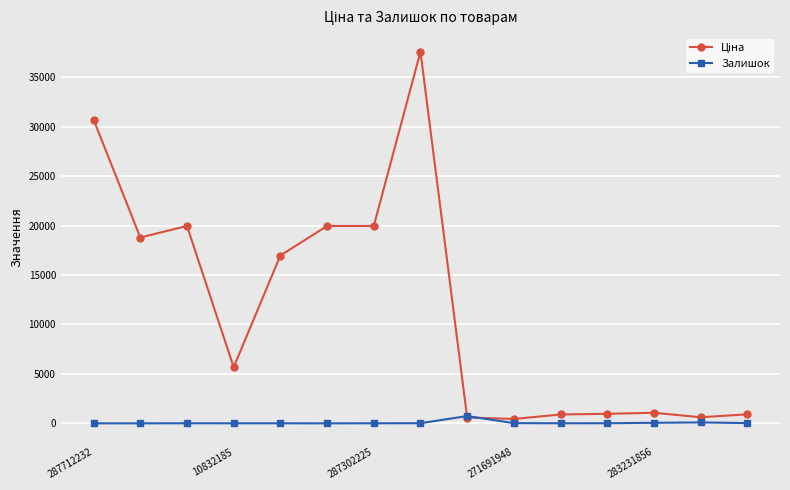

At how many categories does at least one series exceed 7722?

7